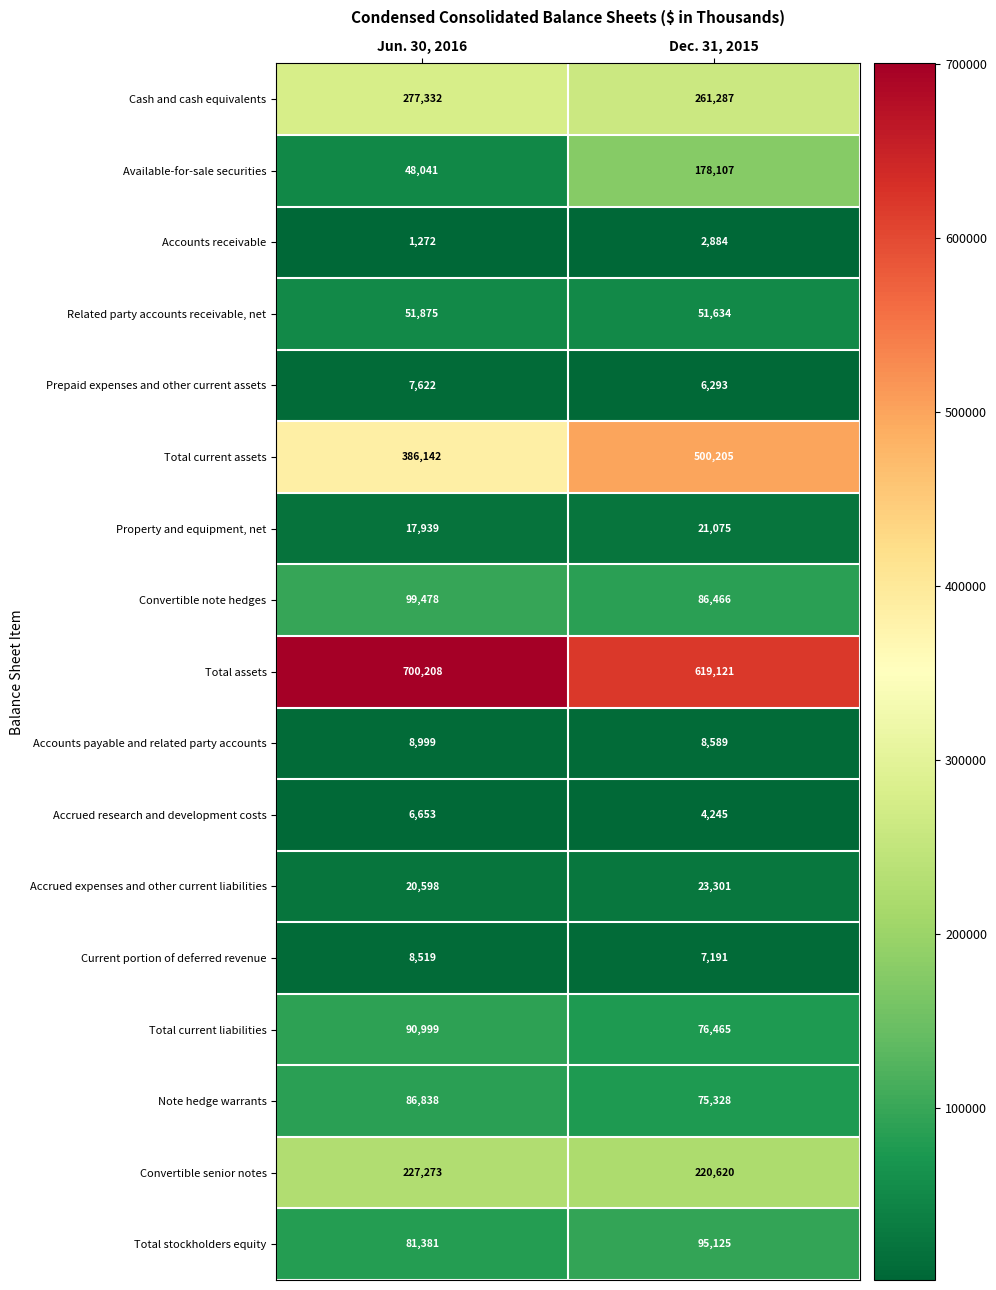

Is it true that Total current assets equals 83687 at Jun. 30, 2016?

False